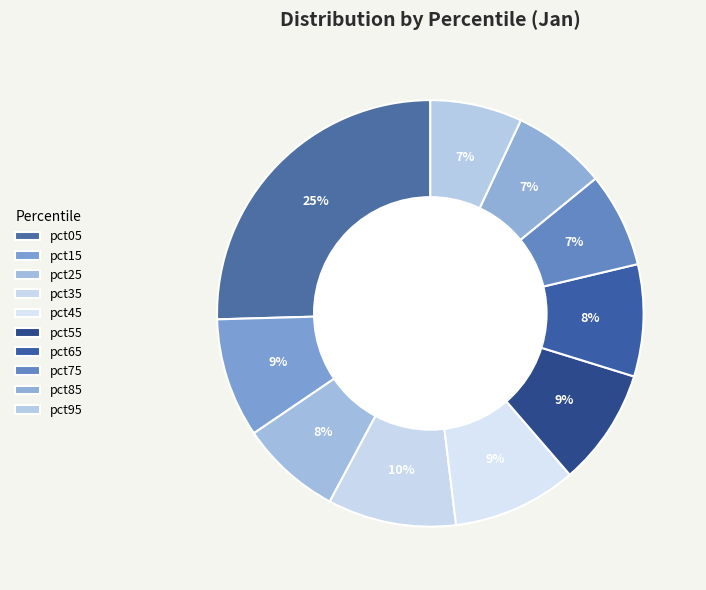

To the nearest percent, what is the average slice percentage?

10%